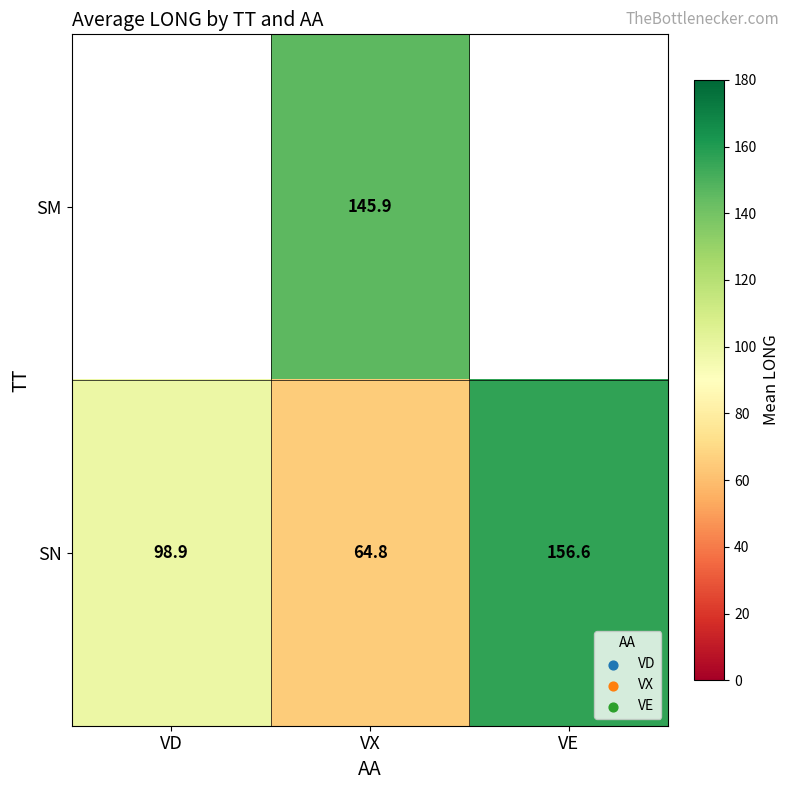

Where does the SN series first go above 98?

VD